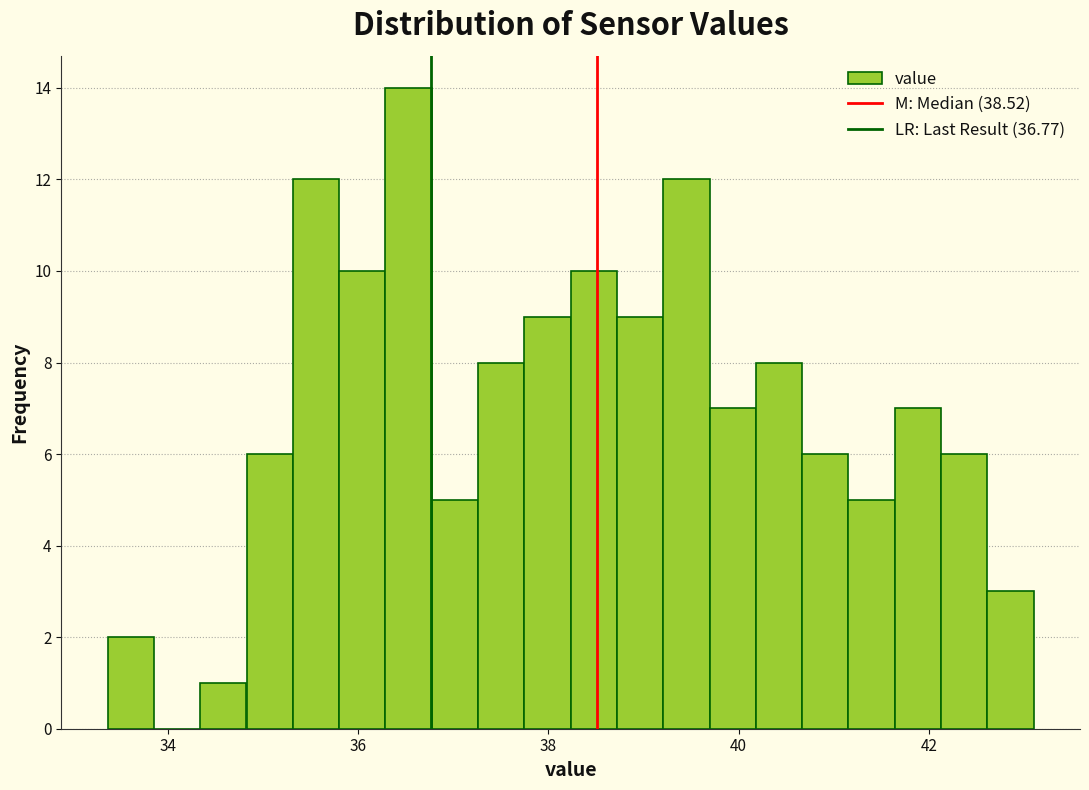

Read against the x-axis, roughly where is the centre of the tallest bar?

36.6